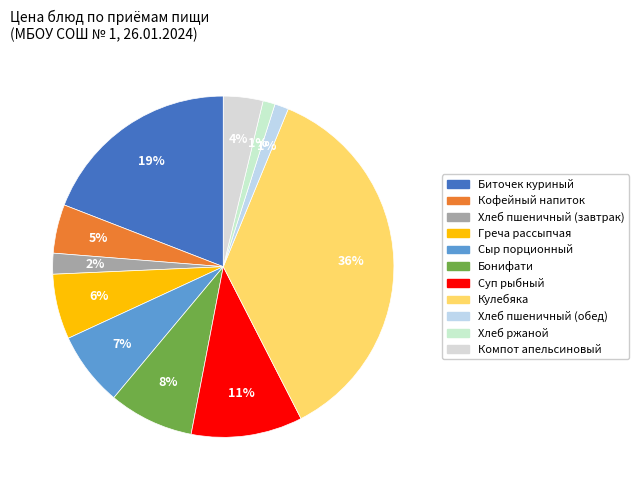

Rank the categories by value from lowest to highest.

Хлеб ржаной, Хлеб пшеничный (обед), Хлеб пшеничный (завтрак), Компот апельсиновый, Кофейный напиток, Греча рассыпчая, Сыр порционный, Бонифати, Суп рыбный, Биточек куриный, Кулебяка